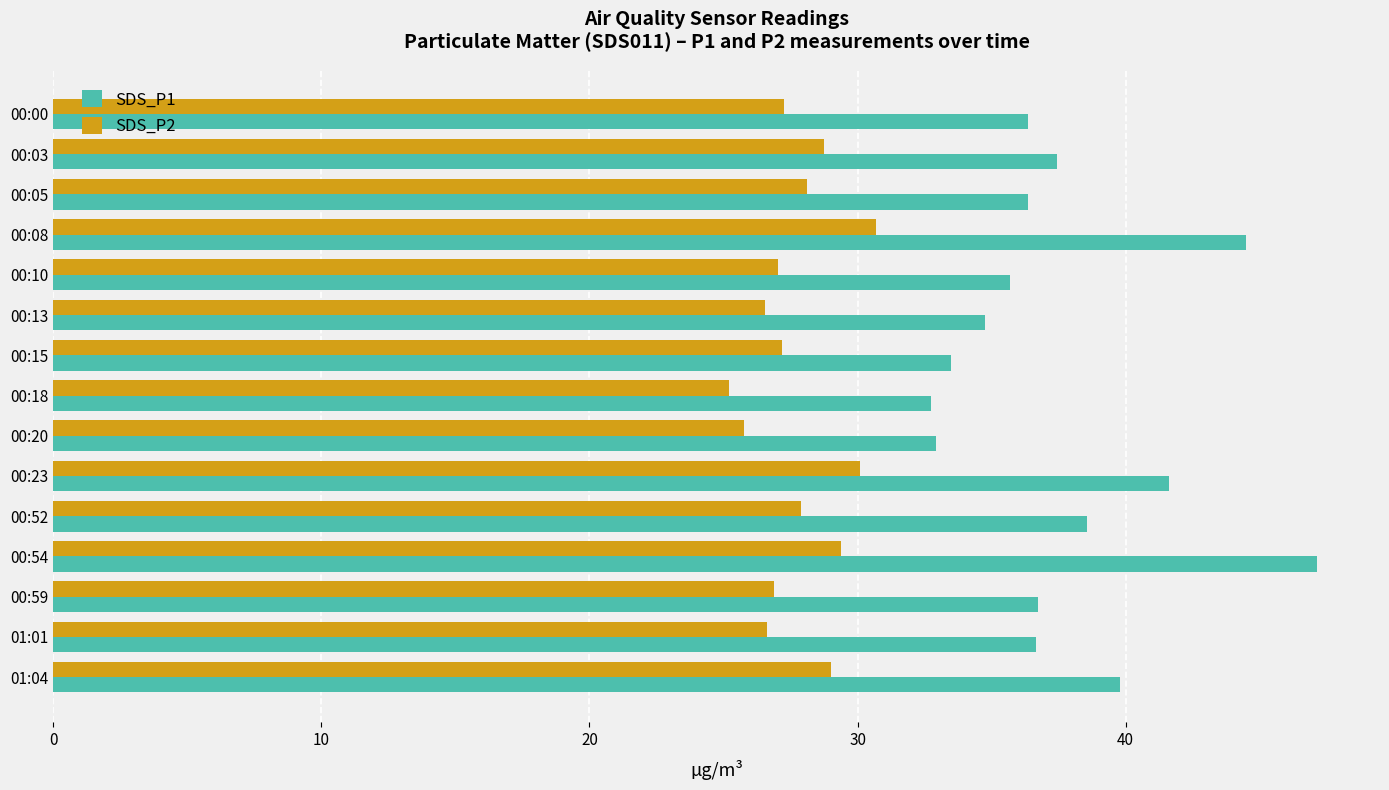

Count the number of categories in the chart.

15